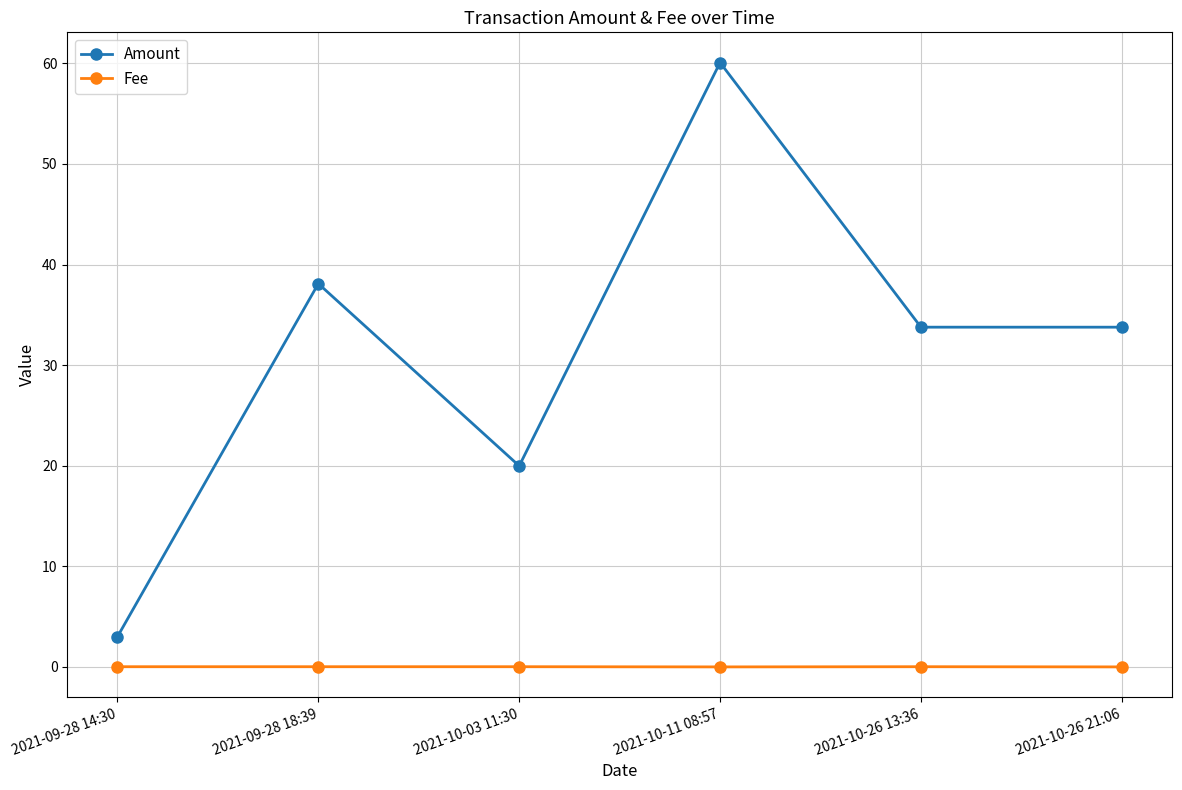

Between 2021-09-28 18:39 and 2021-10-26 13:36, which series saw the biggest shift?

Amount